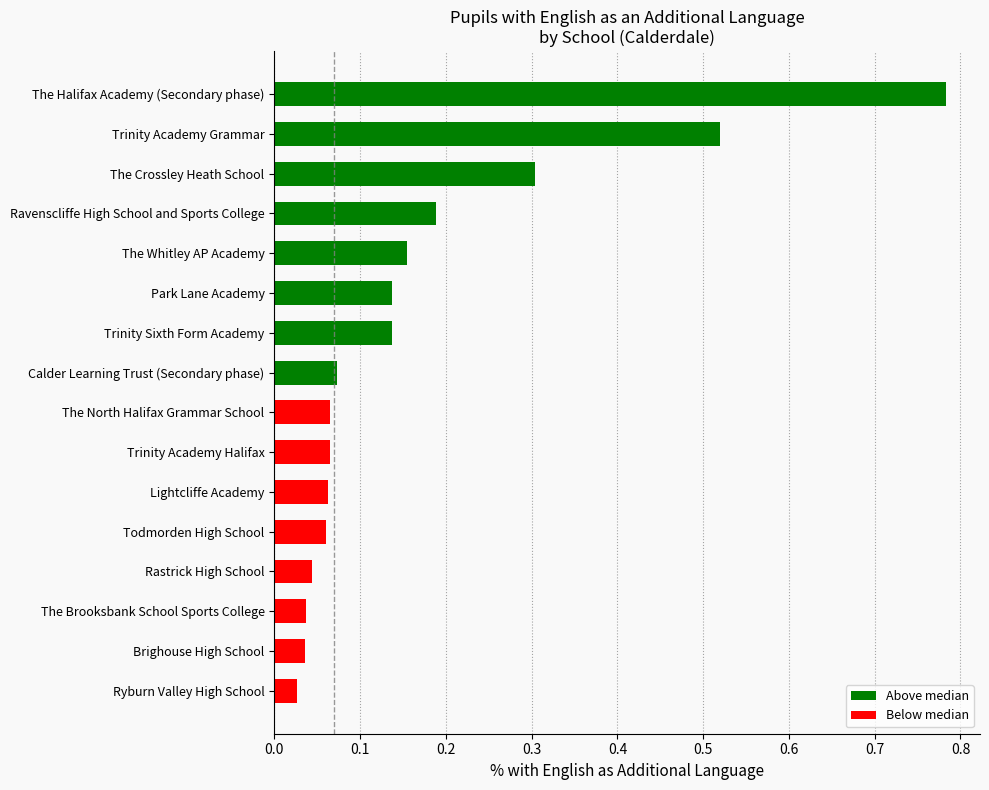

Does the chart contain stacked bars?

No